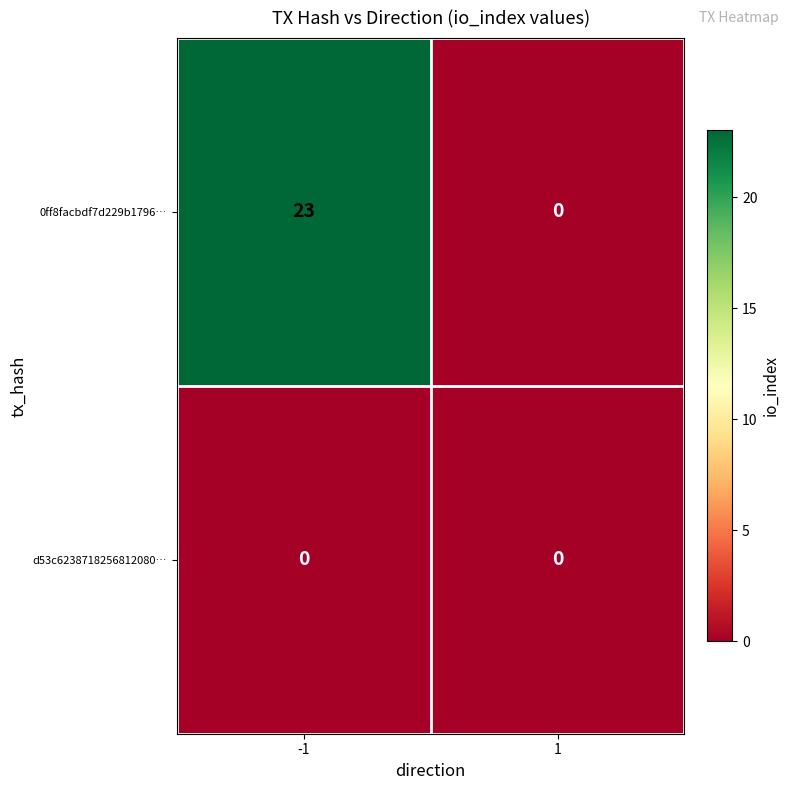

At which category is the sum across all series the highest?

-1